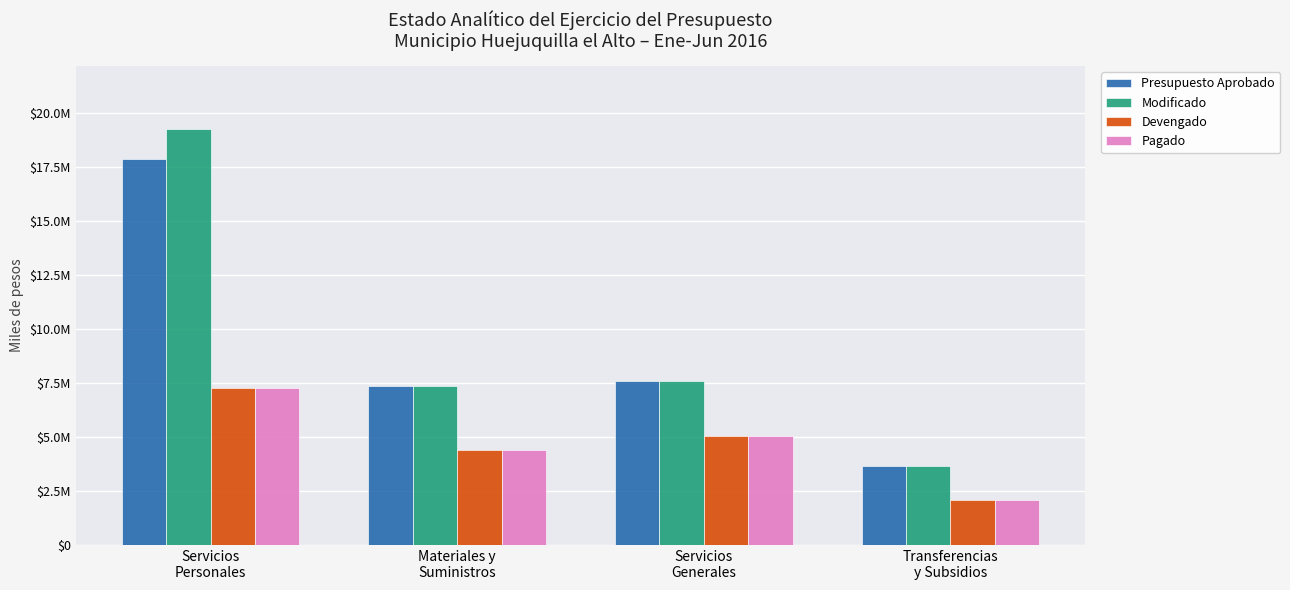

Rank the categories by Presupuesto Aprobado value from lowest to highest.

Transferencias
y Subsidios, Materiales y
Suministros, Servicios
Generales, Servicios
Personales